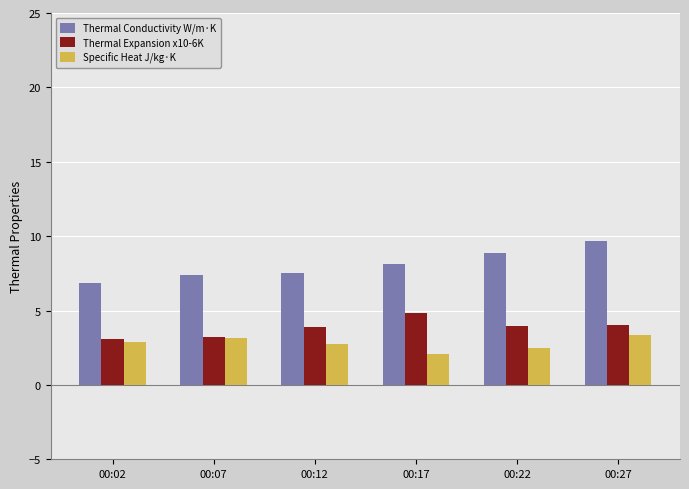

What is the value of the Specific Heat J/kg·K bar at the 3rd from the left?

2.7